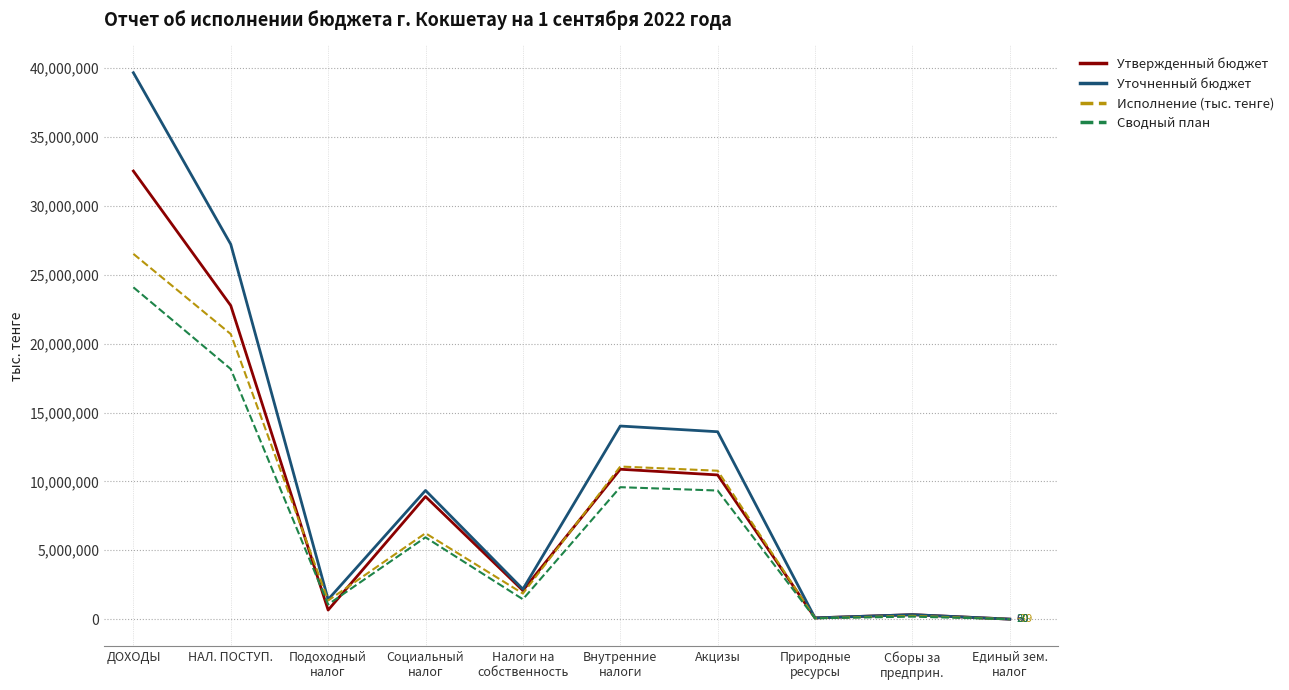

What value does the Исполнение (тыс. тенге) series have at ДОХОДЫ?

26520775.9